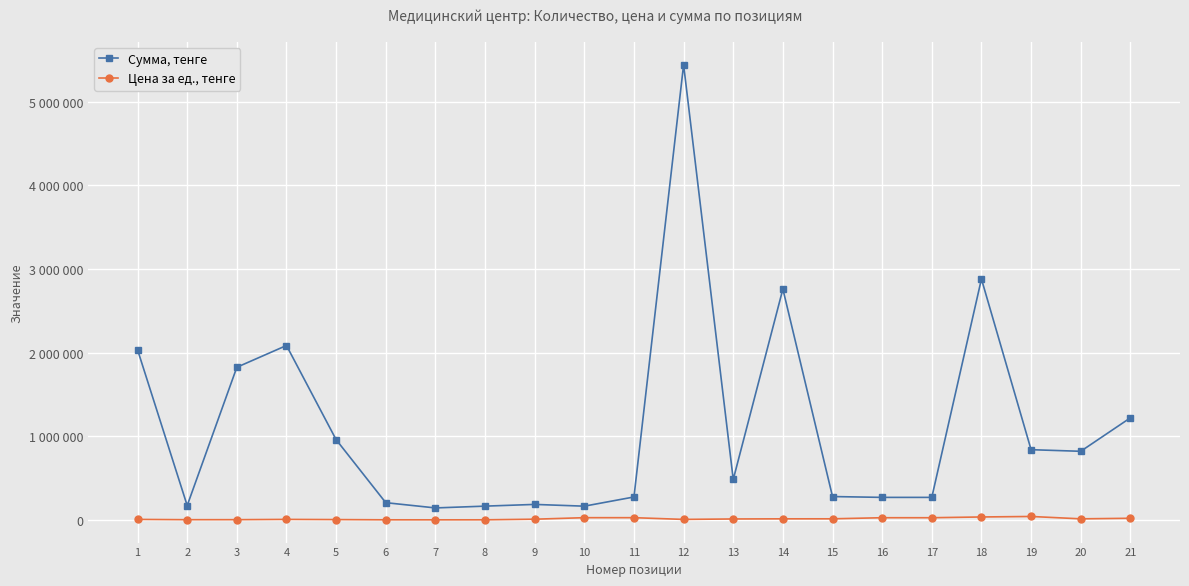

At how many categories does at least one series exceed 2344532?

3